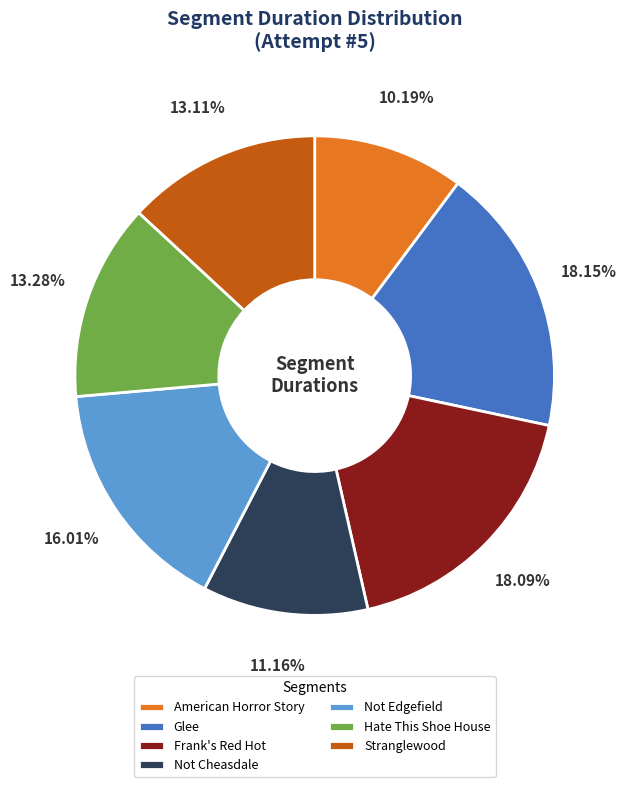

What is the total percentage of Glee and Not Cheasdale?

29.3%